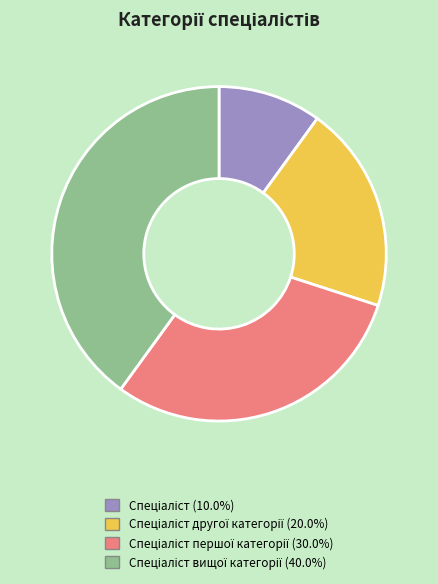

Is there a majority slice in this chart?

No